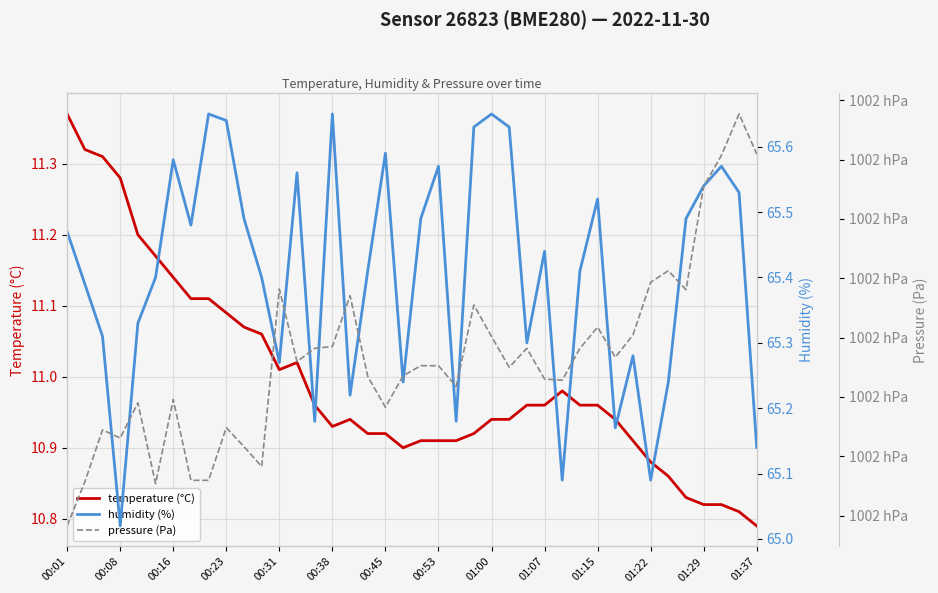

What is the maximum value for pressure (Pa)?

100233.8